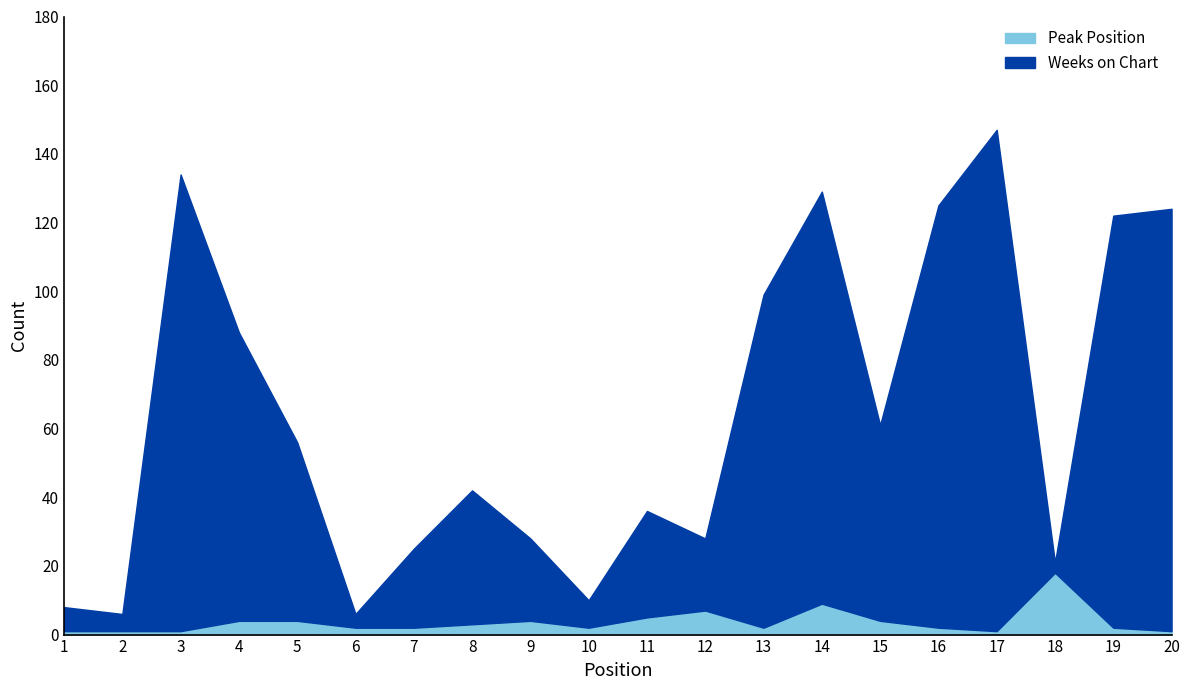

List the series in order of their overall mean, highest first.

Weeks on Chart, Peak Position